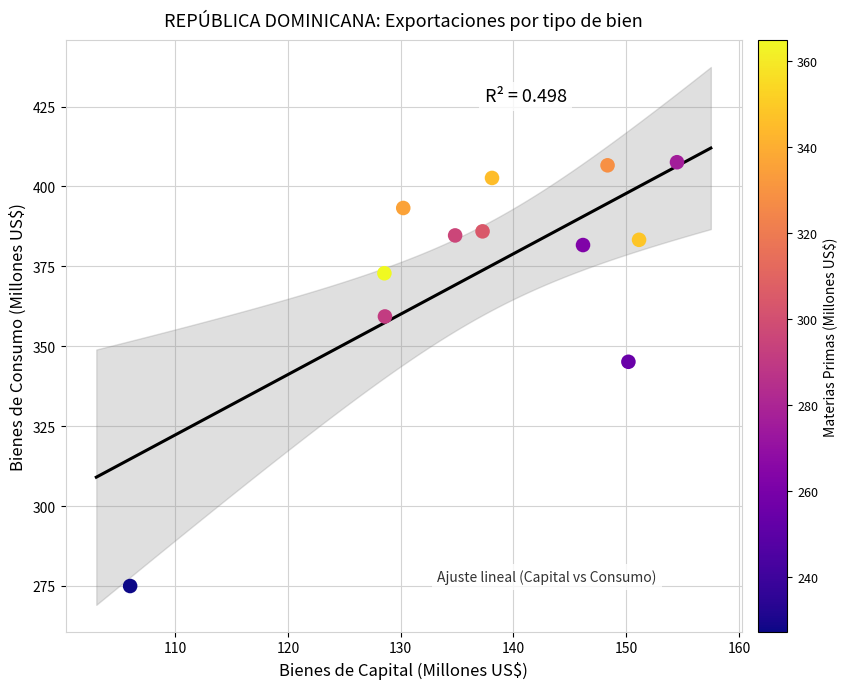

What Y value in the scatter plot is closest to 341?

345.1